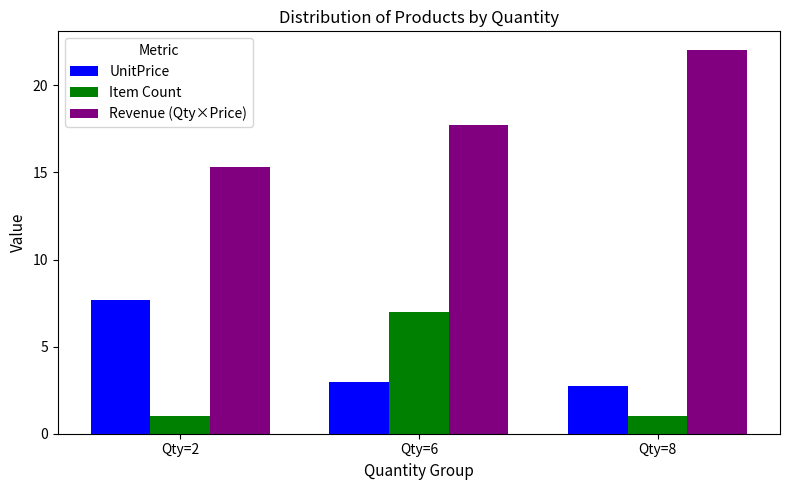

What is the average value of the Item Count series?

3.0